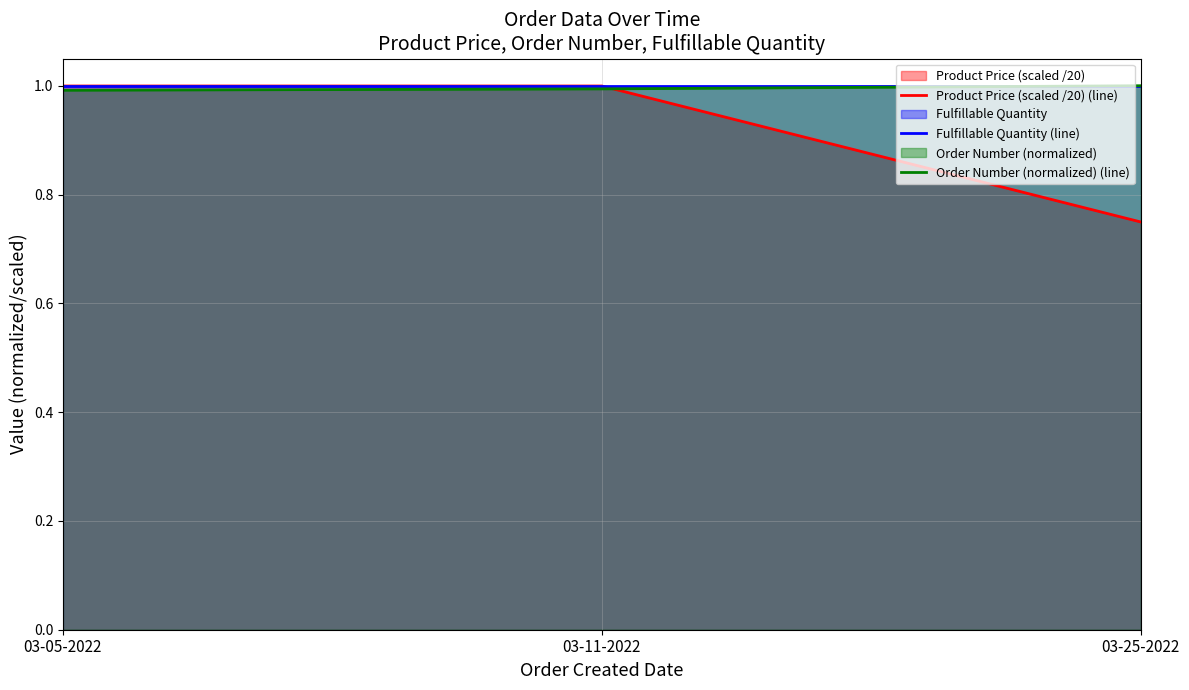

What is the sum of all Fulfillable Quantity (line) values?

3.0